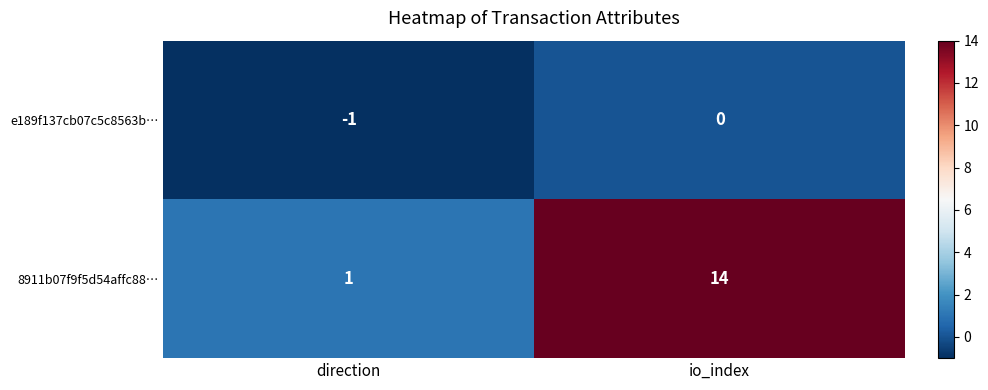

Which series has the largest range (max minus min)?

8911b07f9f5d54affc88…